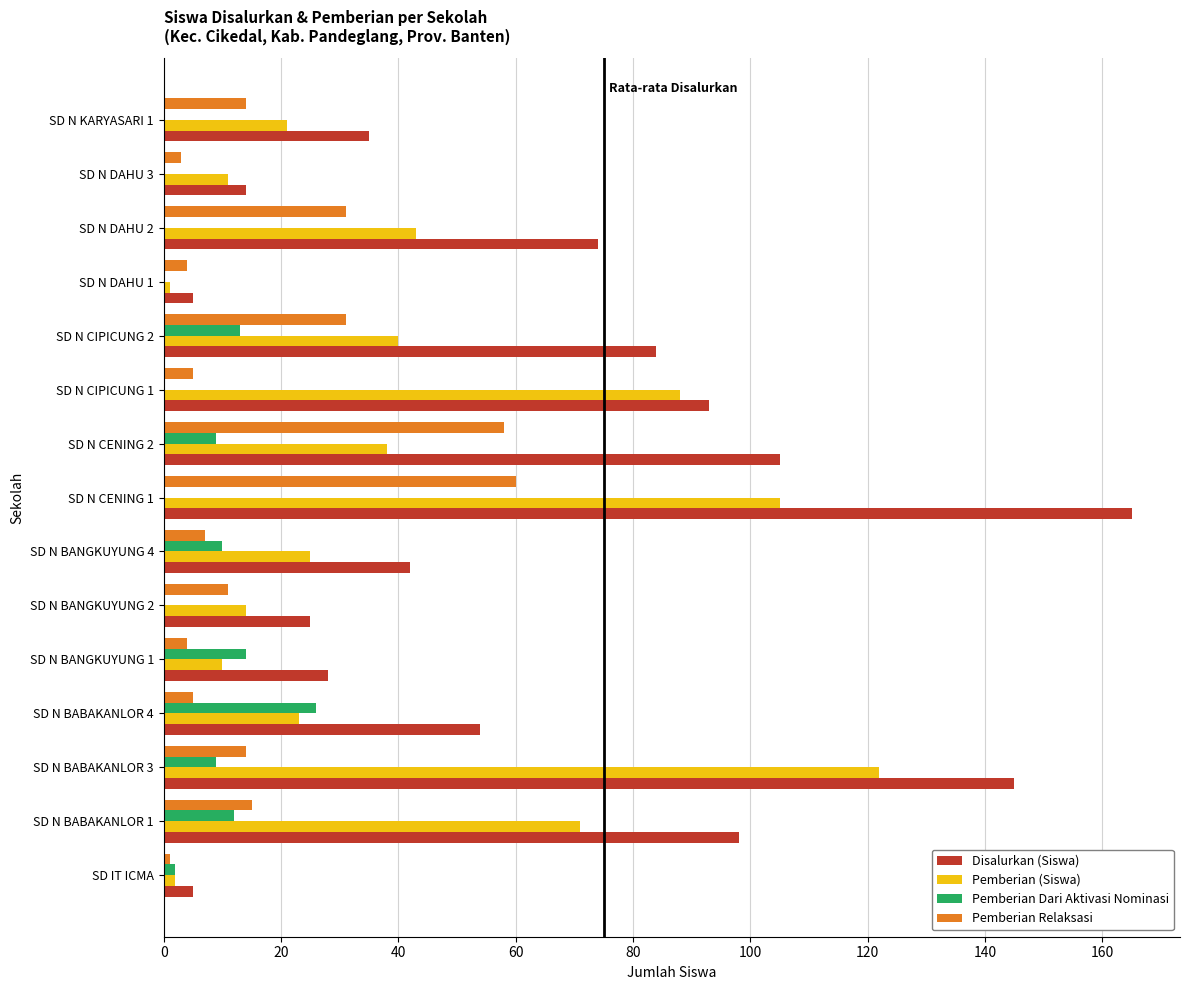

Which series has the largest total across all categories?

Disalurkan (Siswa)